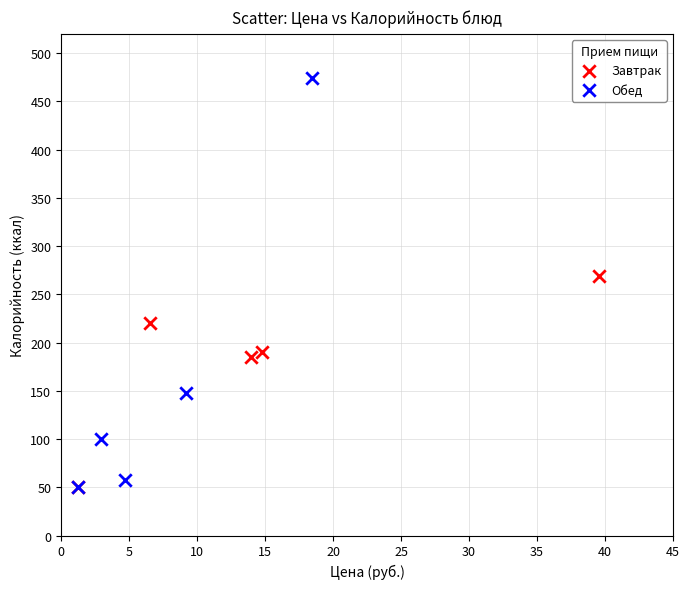

What are all the series names shown in the legend?

Завтрак, Обед